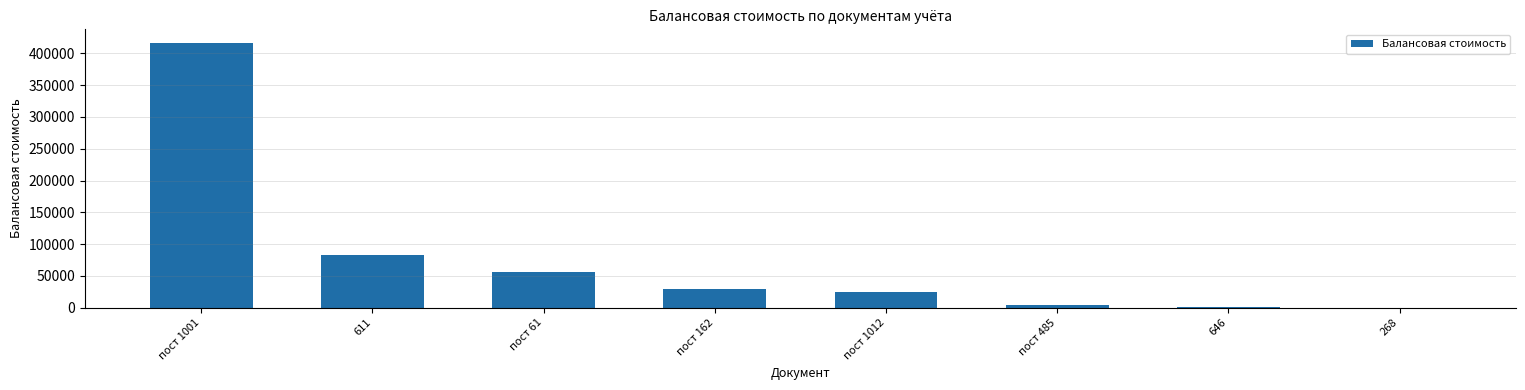

What is the change in value from 611 to 268?

-82801.0